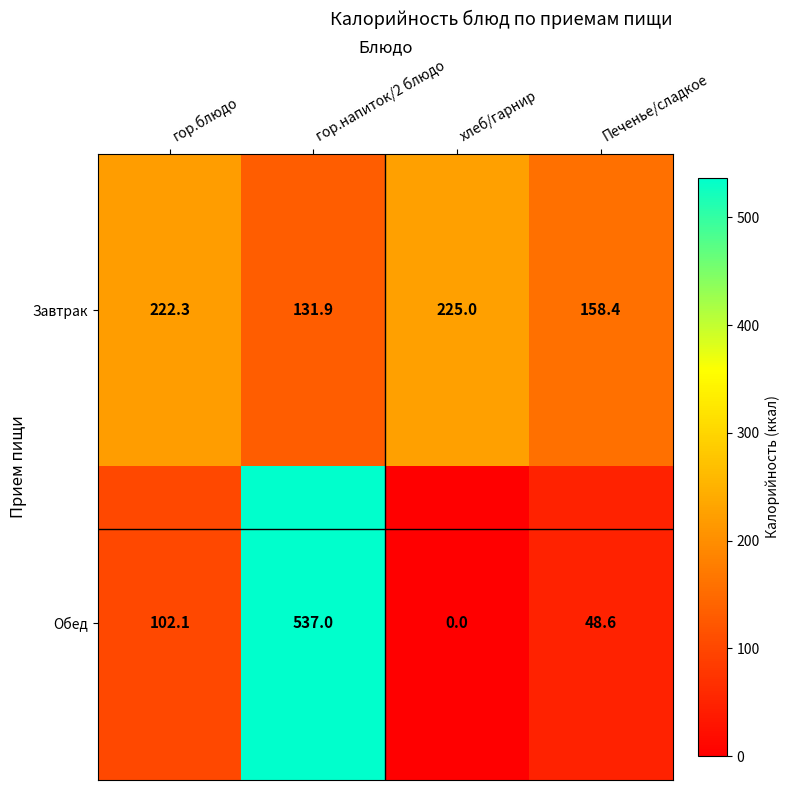

Which series has the largest total across all categories?

Завтрак